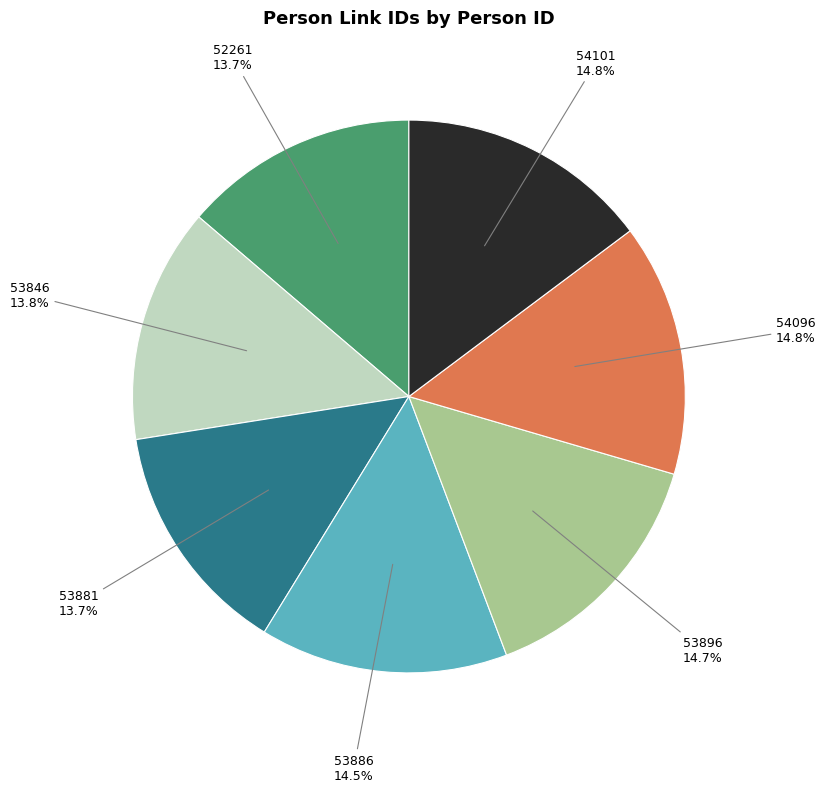

What portion of the pie excludes 53846?

86.2%